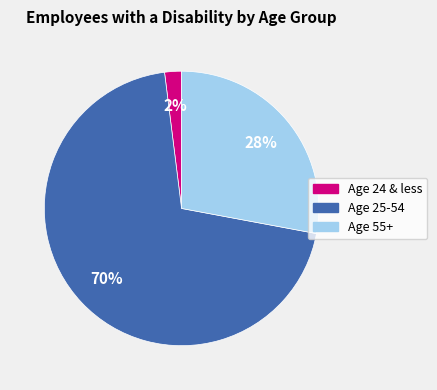

To the nearest percent, what is the combined percentage of Age 25-54 and Age 55+?

98%